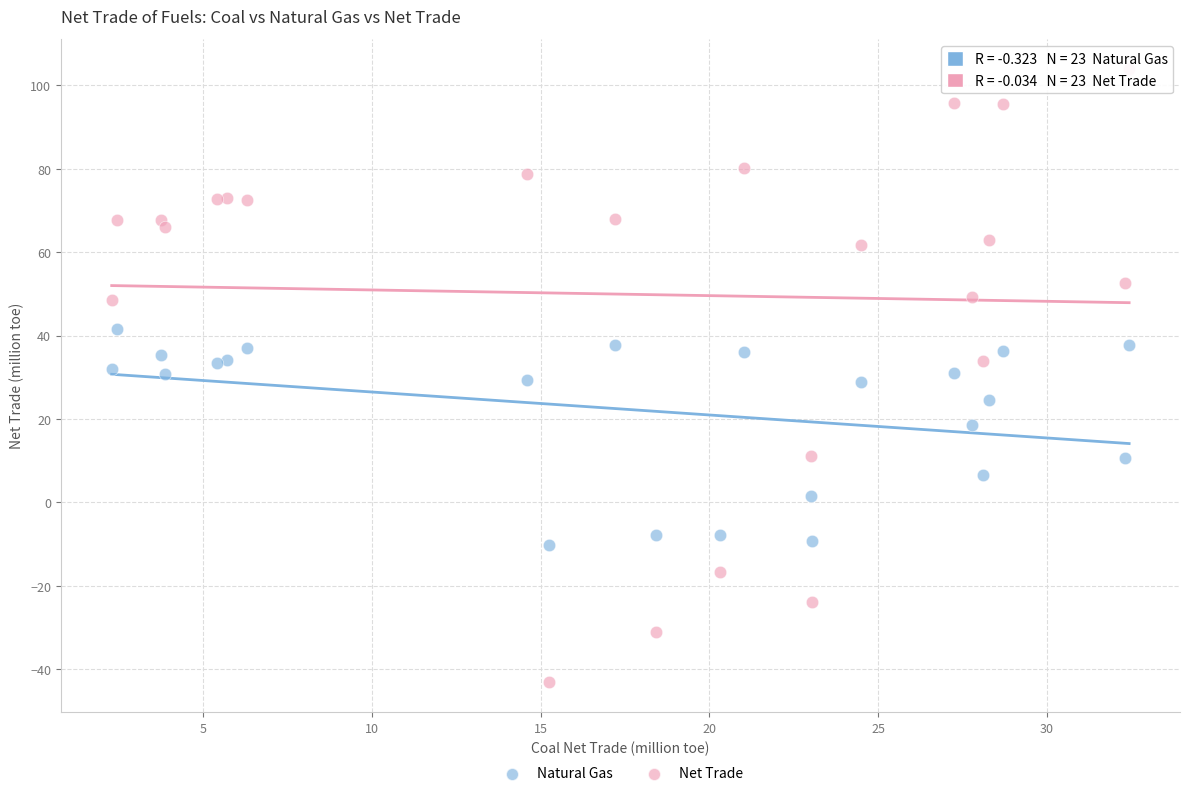

What are all the series names shown in the legend?

Natural Gas, Net Trade